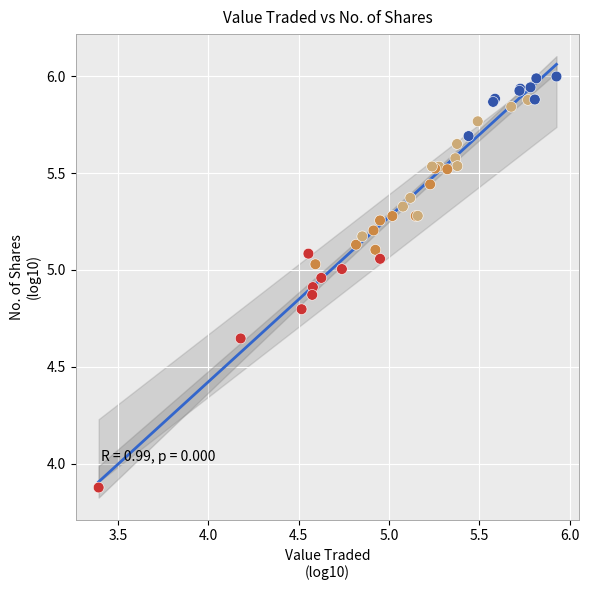

What Y value in the scatter plot is closest to 4?

3.9